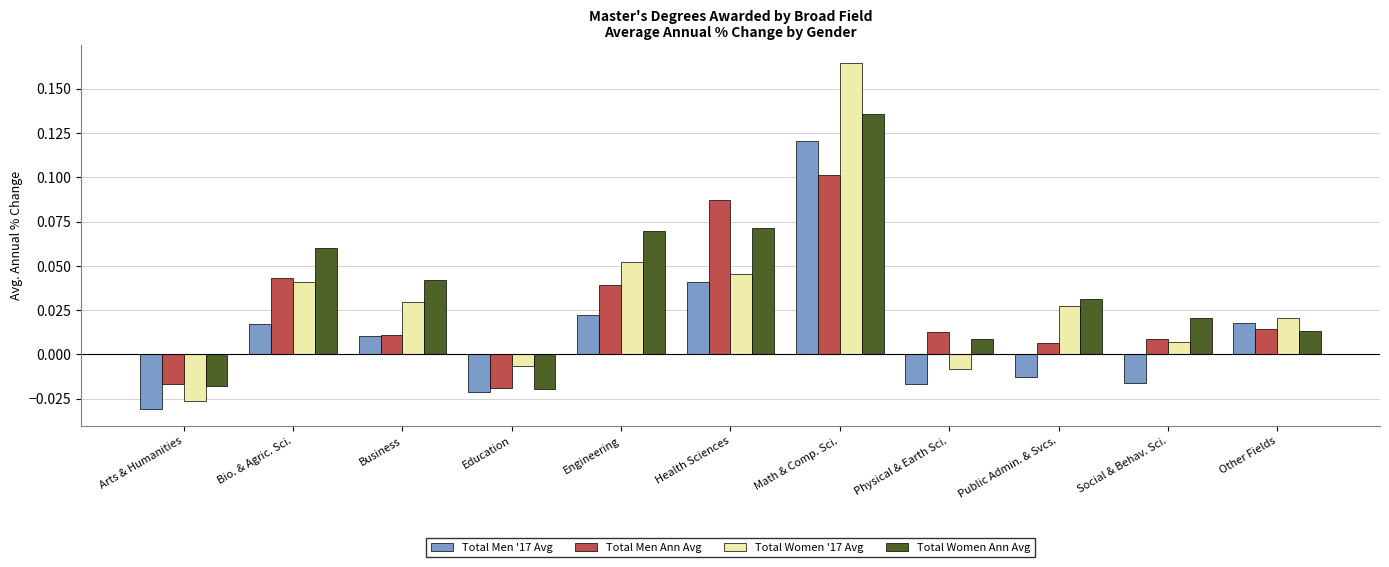

Where does the Total Men Ann Avg series first go above 0?

Bio. & Agric. Sci.